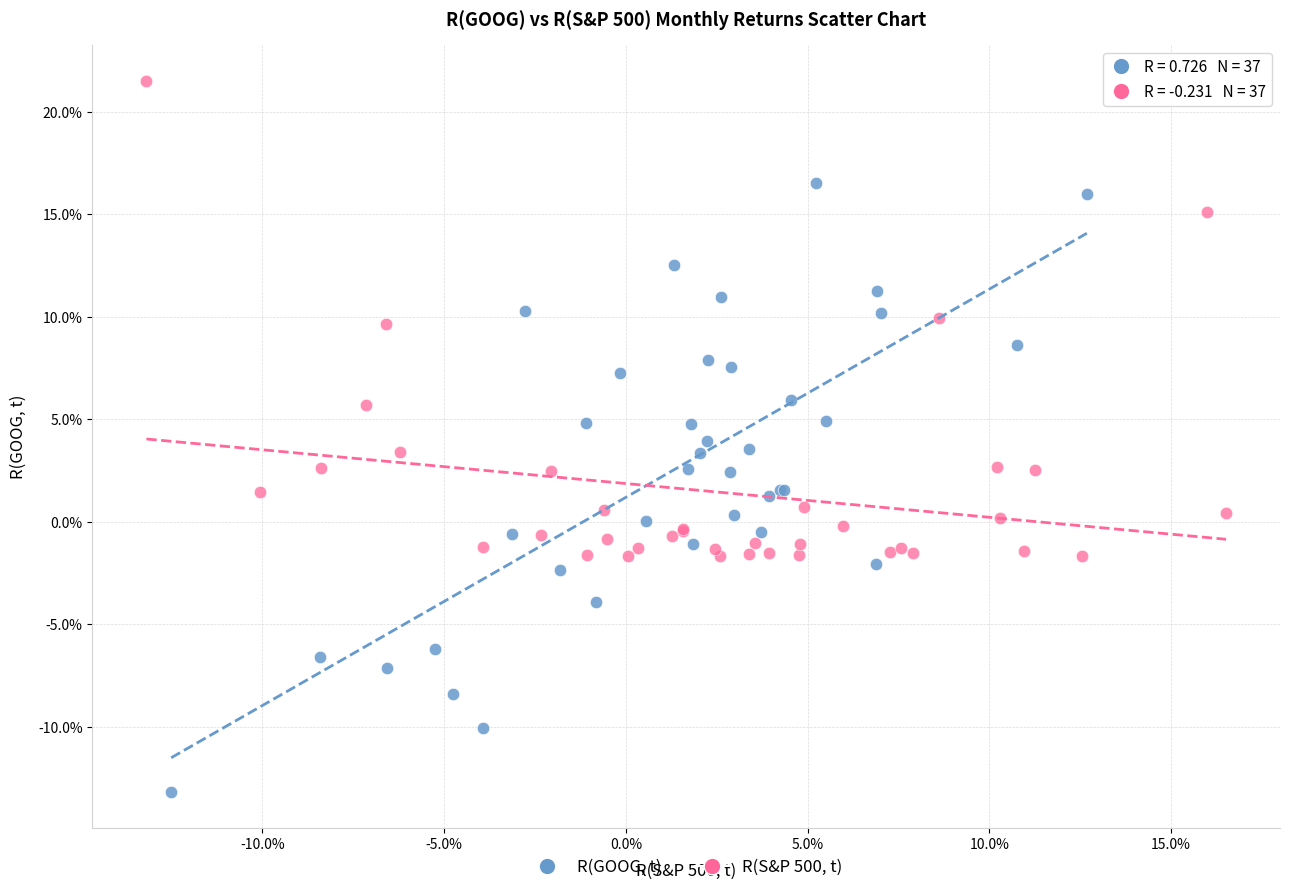

Which series has the largest Y range (max minus min)?

R(GOOG, t)